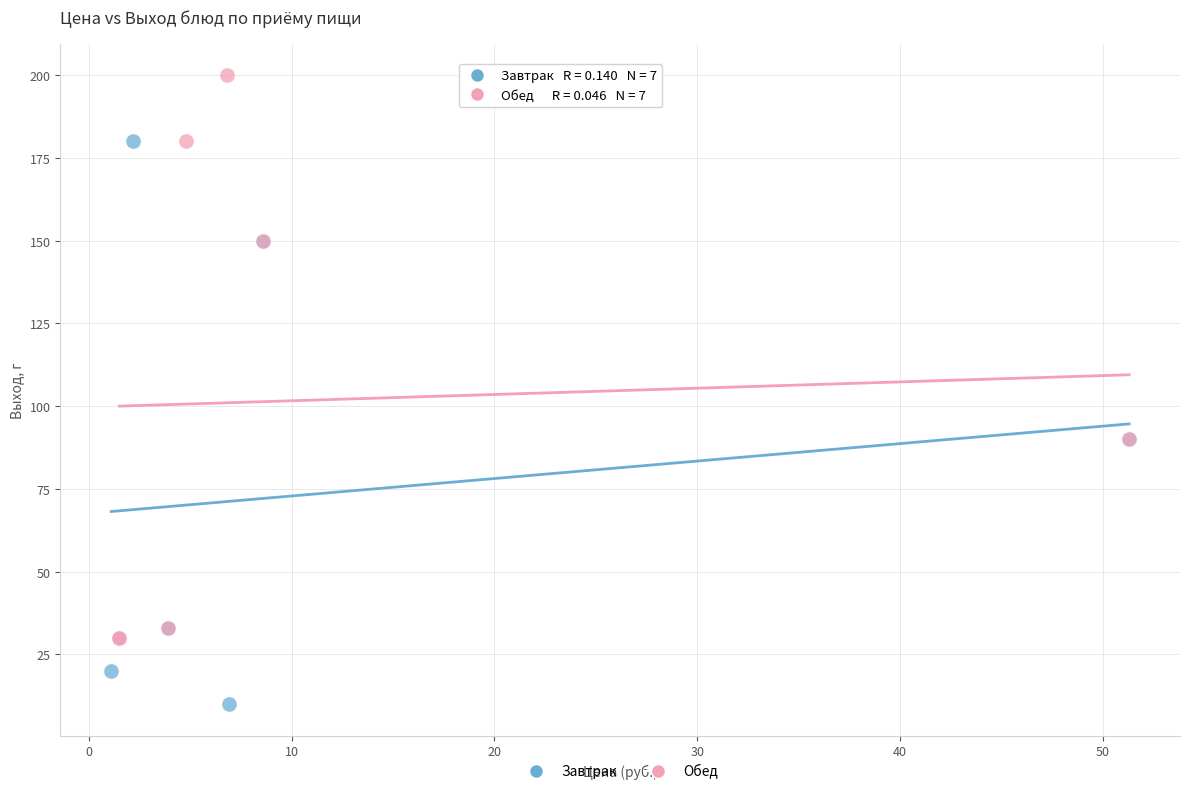

Which series contains the highest Y value?

Обед